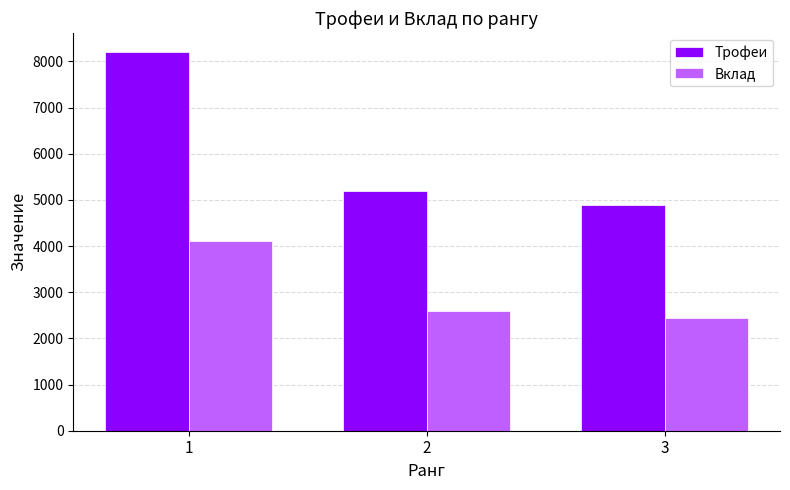

Rank the series by their maximum value, from lowest to highest.

Вклад, Трофеи